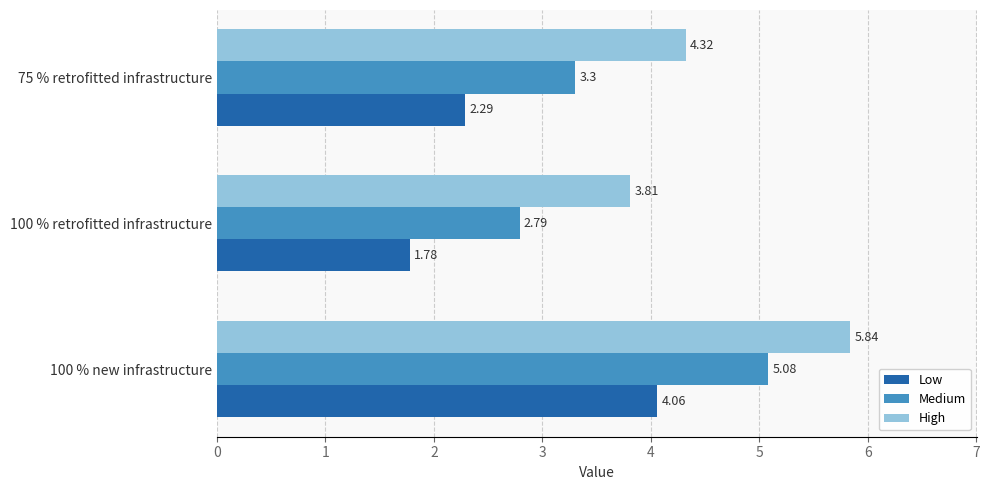

Is the value of High at 100 % retrofitted infrastructure greater than the value of Medium at 100 % retrofitted infrastructure?

Yes